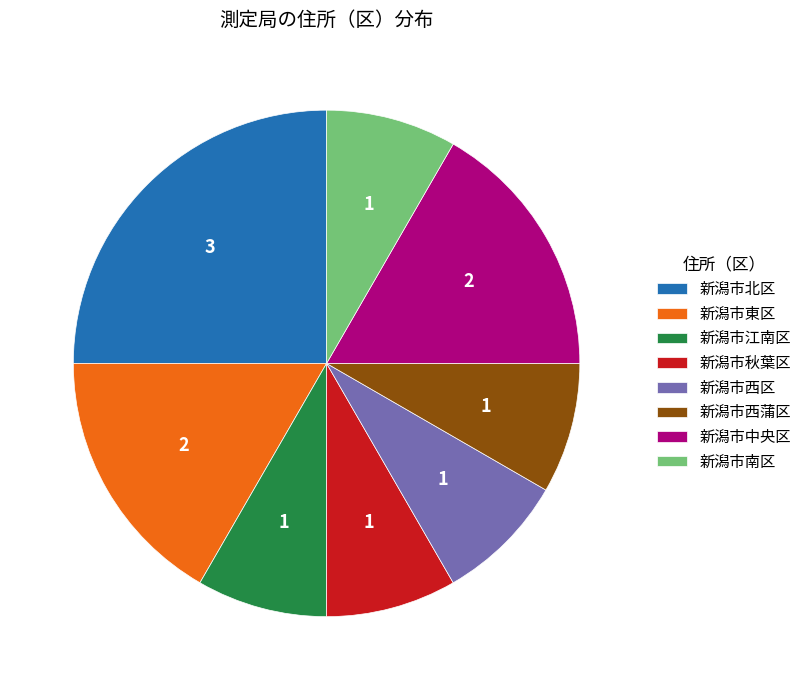

What is the ratio of the value at 新潟市西蒲区 to the value at 新潟市秋葉区?

1.0